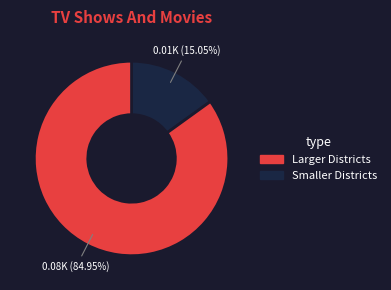

Is there any slice that represents more than half of the pie?

Yes